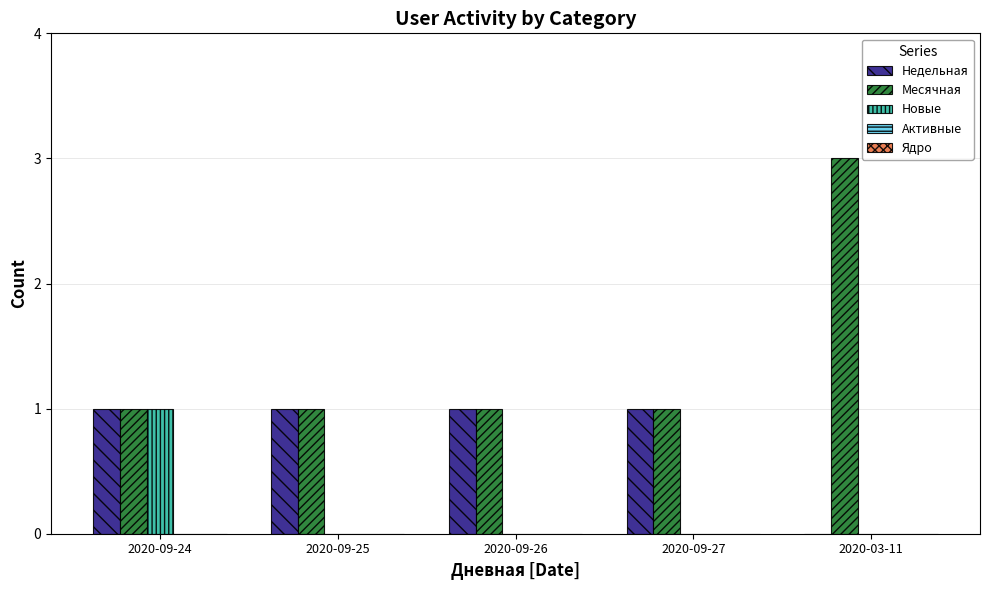

Which series has the largest total across all categories?

Месячная